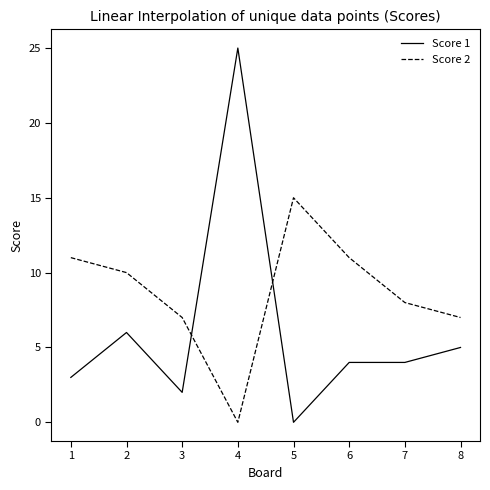

What are all the series names shown in the legend?

Score 1, Score 2